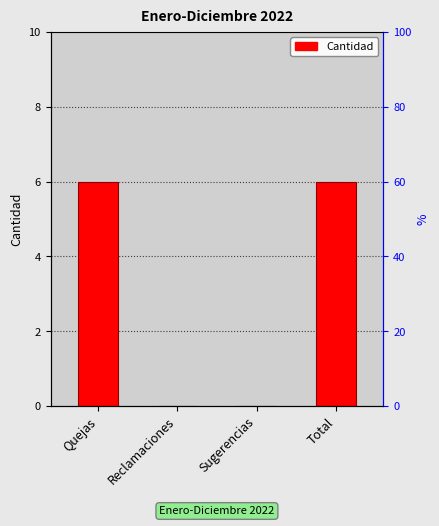

What is the maximum value shown in the chart?

6